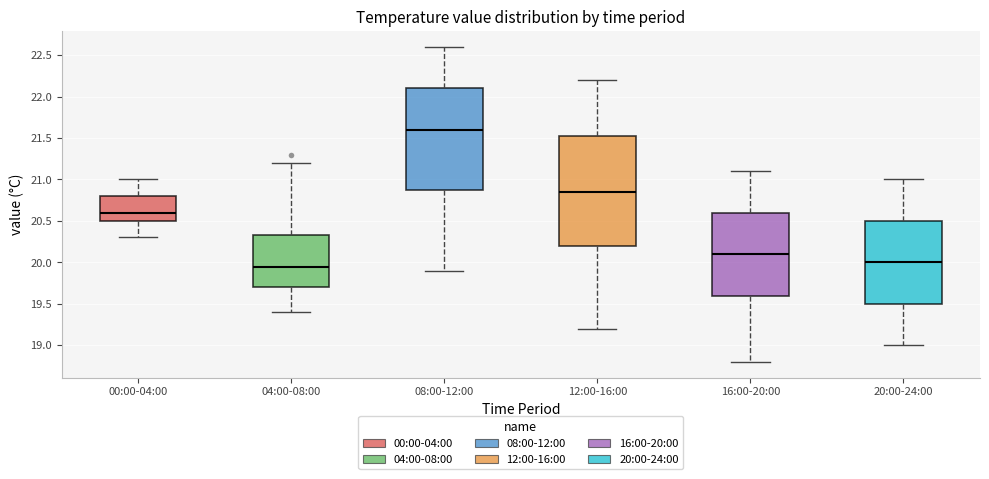

Which box has the lowest median line?

04:00-08:00